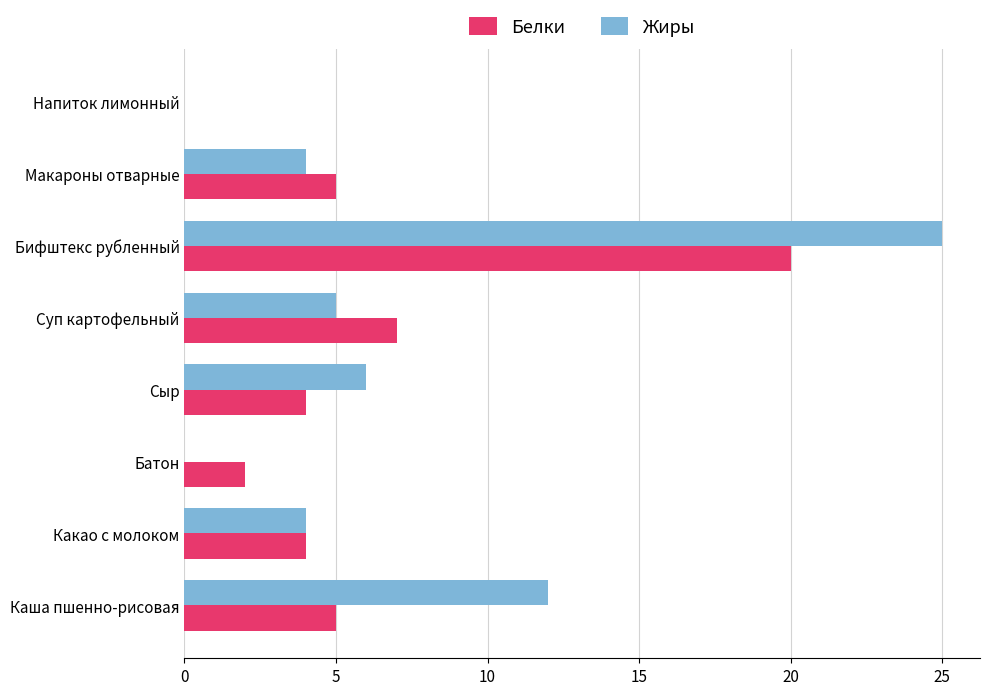

Which series has the largest total across all categories?

Жиры